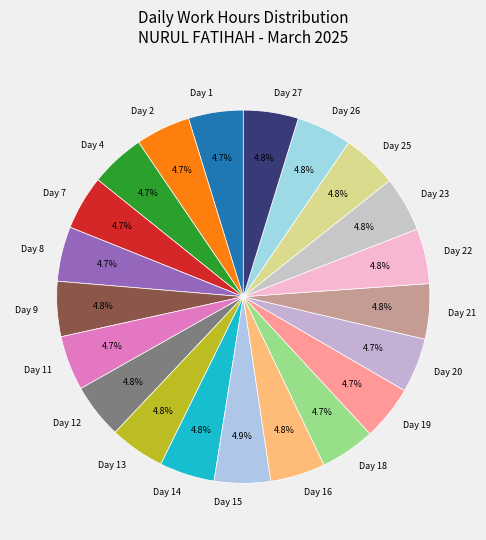

Does any single category account for the majority?

No